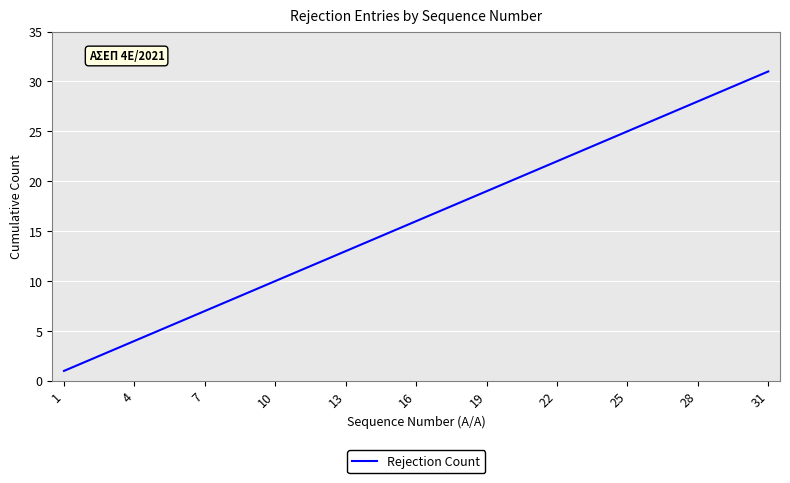

What is the greatest value displayed?

31